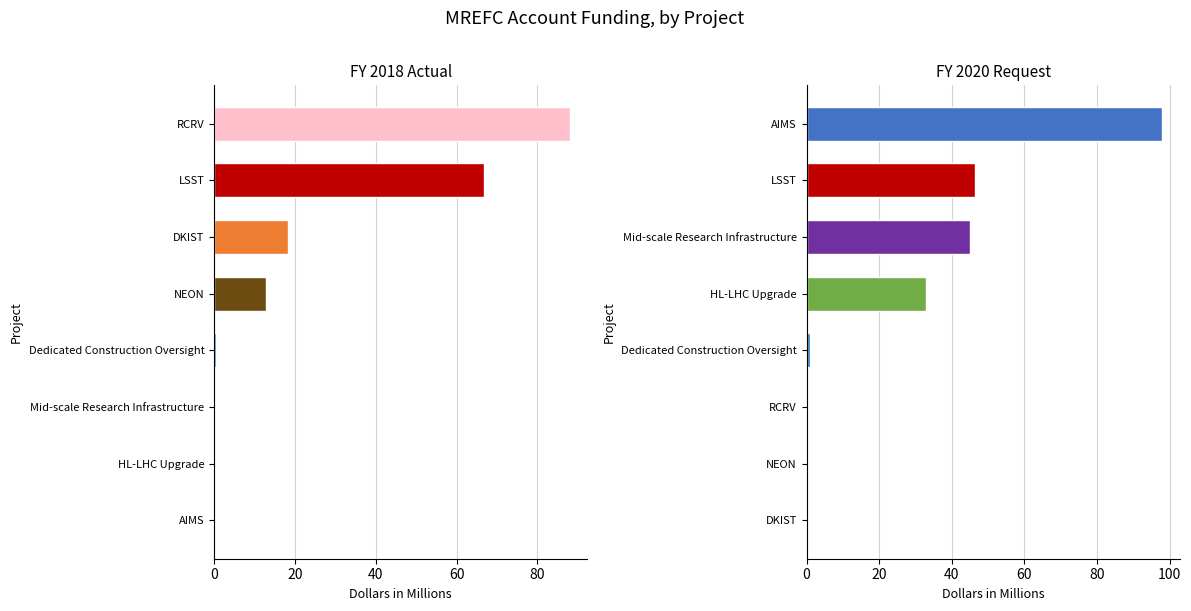

Is it true that FY 2018 Actual equals 0.0 at HL-LHC Upgrade?

True